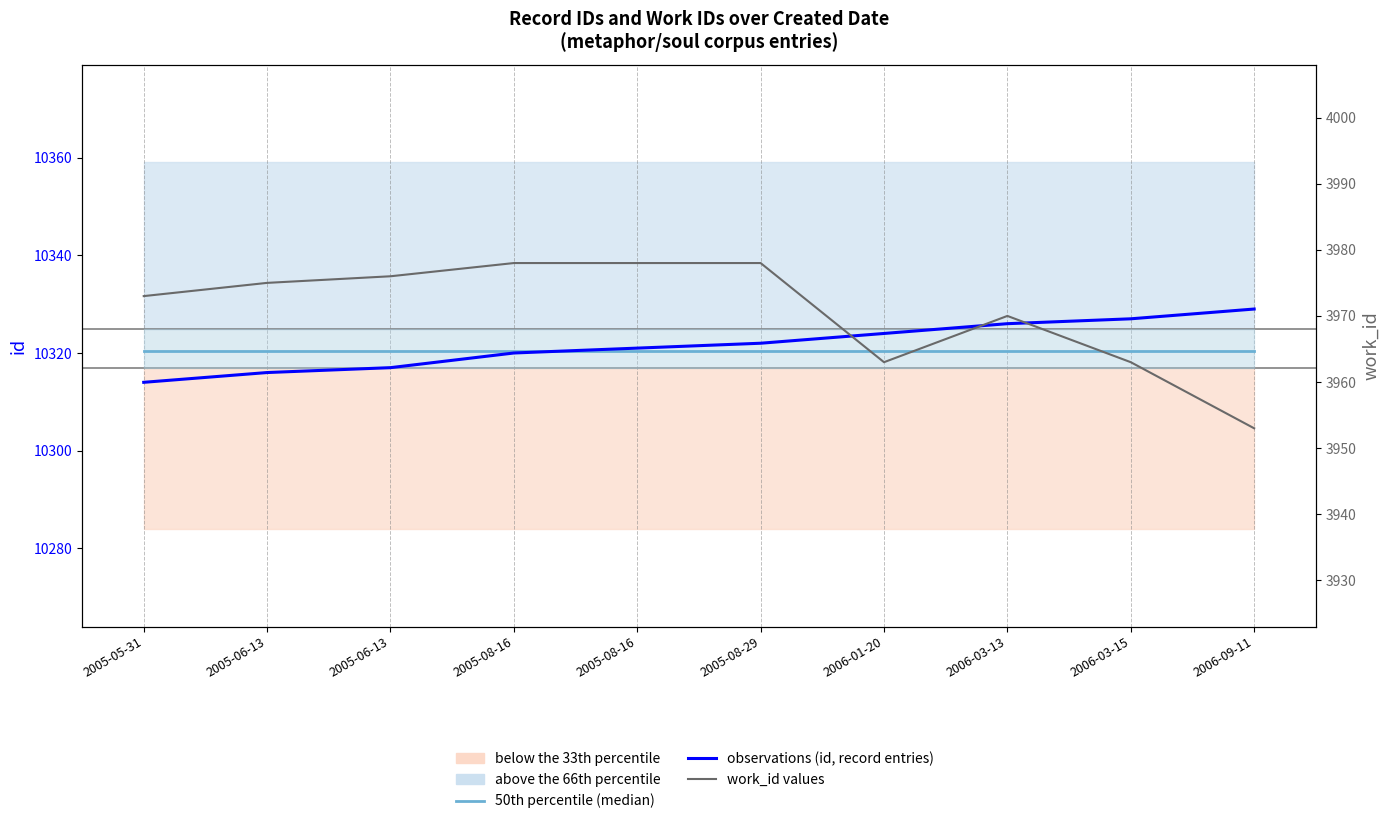

Rank the series by their maximum value, from lowest to highest.

work_id values, 50th percentile (median), observations (id values)